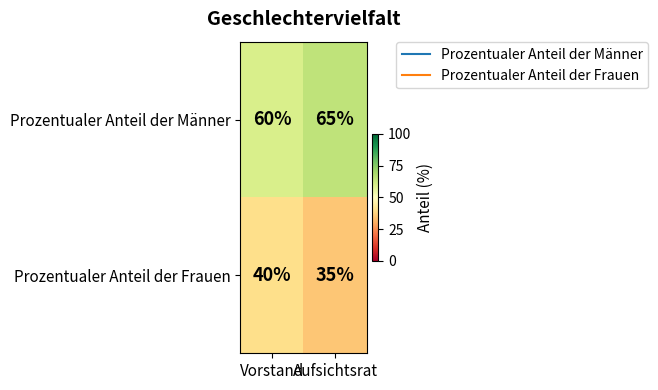

Rank the series by their maximum value, from highest to lowest.

Prozentualer Anteil der Männer, Prozentualer Anteil der Frauen